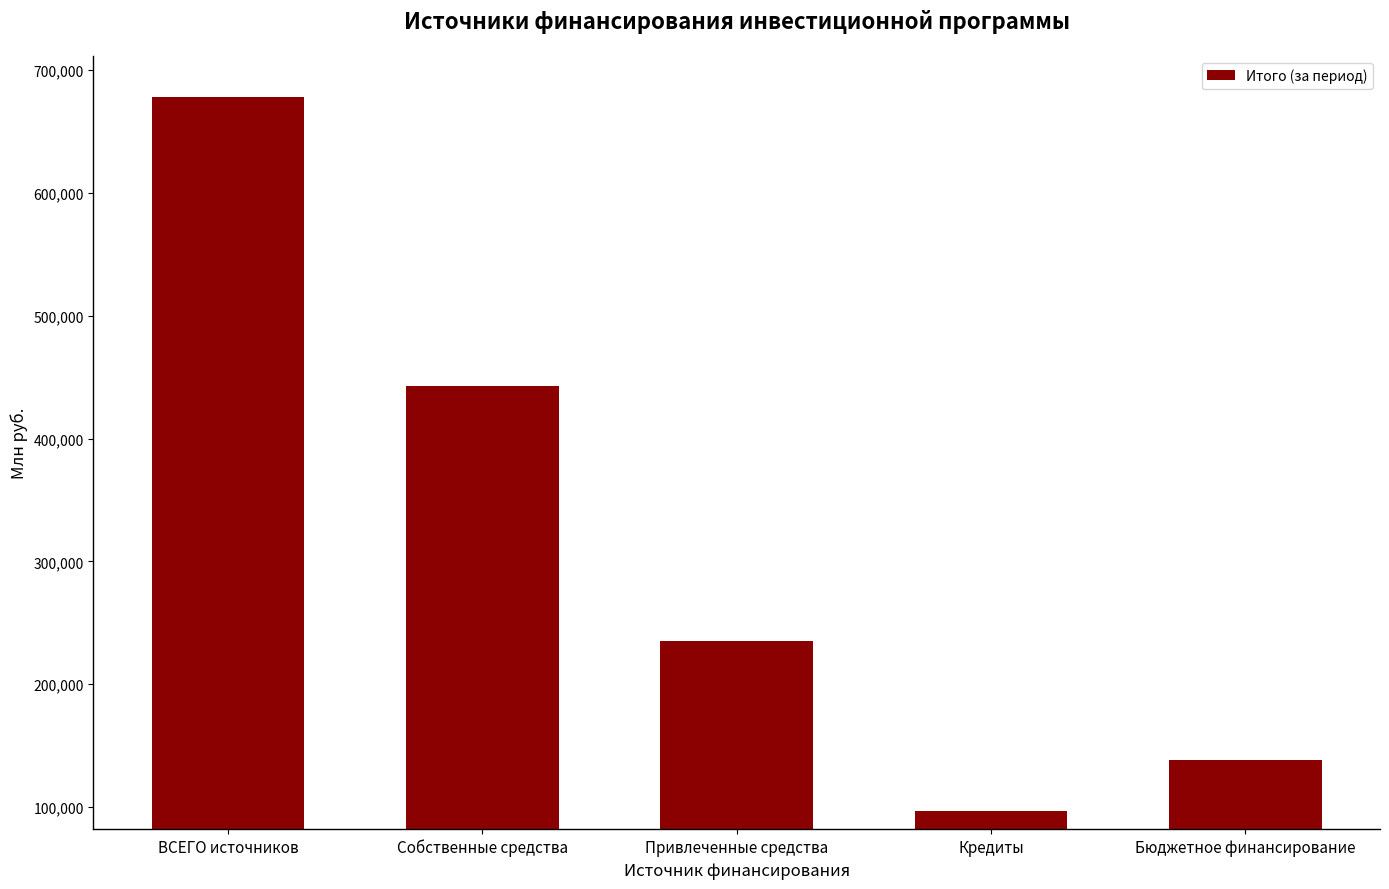

Reading left to right, list all the values displayed in this chart.

ВСЕГО источников=677886.9	Собственные средства=442940.6	Привлеченные средства=234946.2	Кредиты=96461.1	Бюджетное финансирование=138485.1